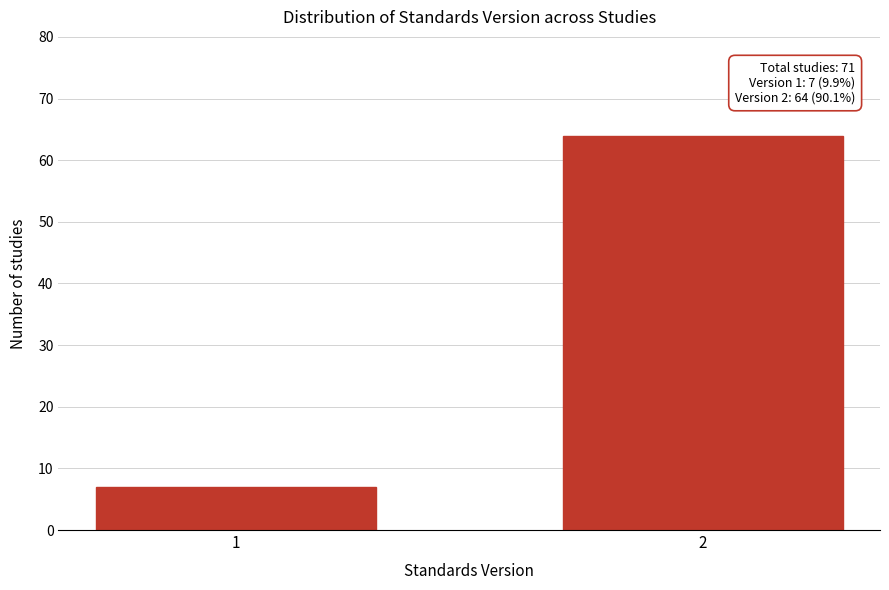

Reading left to right, list all the values displayed in this chart.

7	64